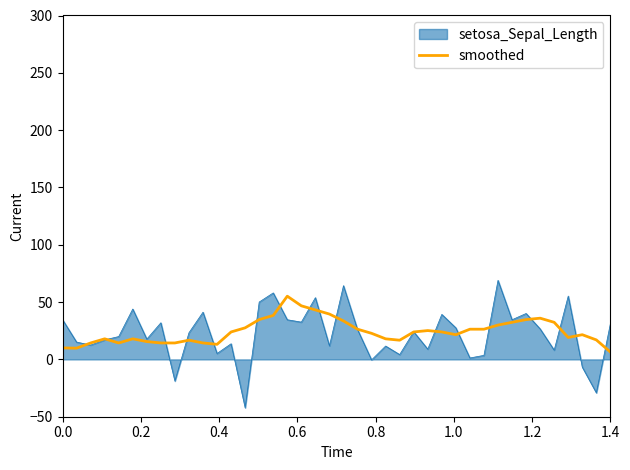

Does the chart have visible grid lines?

No